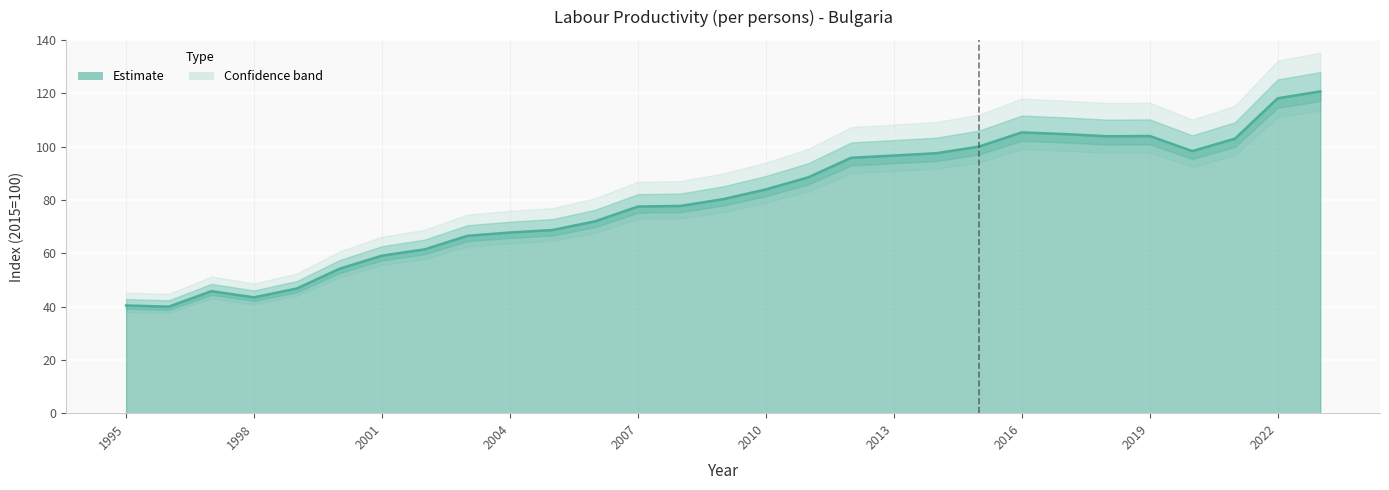

Rank the categories by value from highest to lowest.

2023, 2022, 2016, 2017, 2019, 2018, 2021, 2015, 2020, 2014, 2013, 2012, 2011, 2010, 2009, 2008, 2007, 2006, 2005, 2004, 2003, 2002, 2001, 2000, 1999, 1997, 1998, 1995, 1996